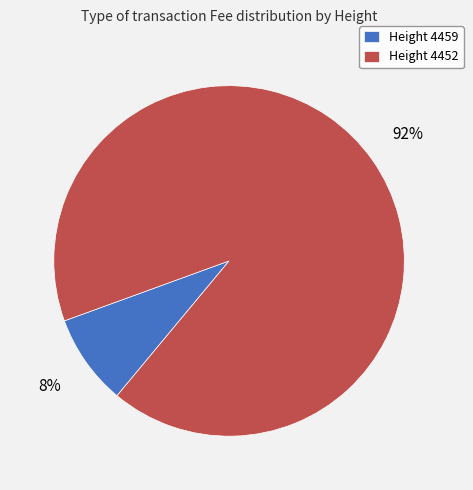

Does Height 4452 represent more than half of the total?

Yes